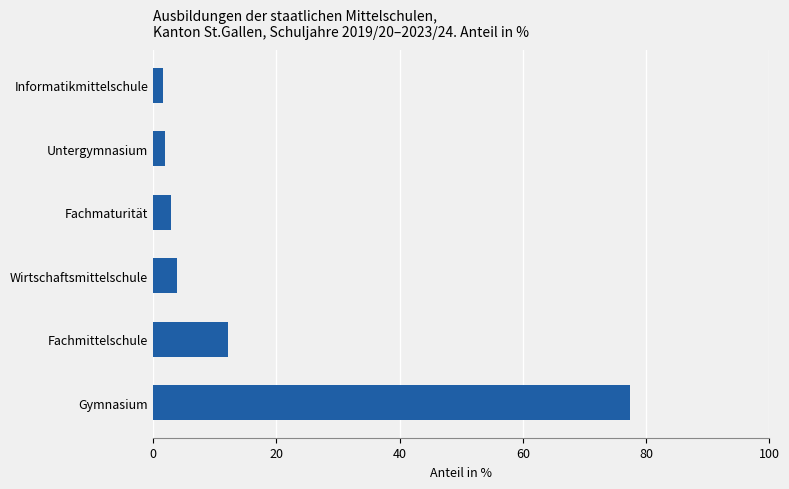

What is the difference between the values at Fachmittelschule and Wirtschaftsmittelschule?

8.3